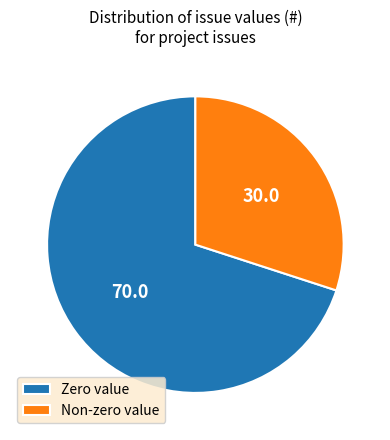

Count the number of slices in the pie.

2